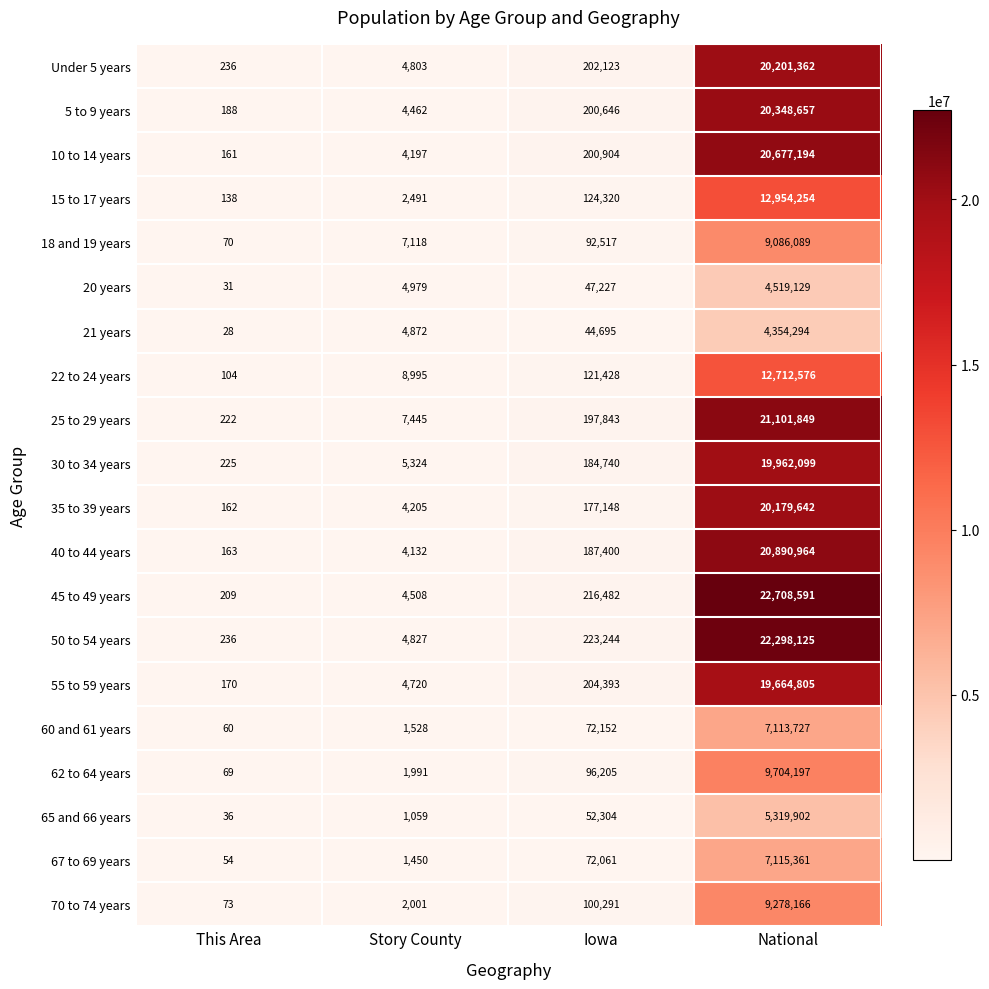

Is it true that 67 to 69 years equals 1450 at Story County?

True